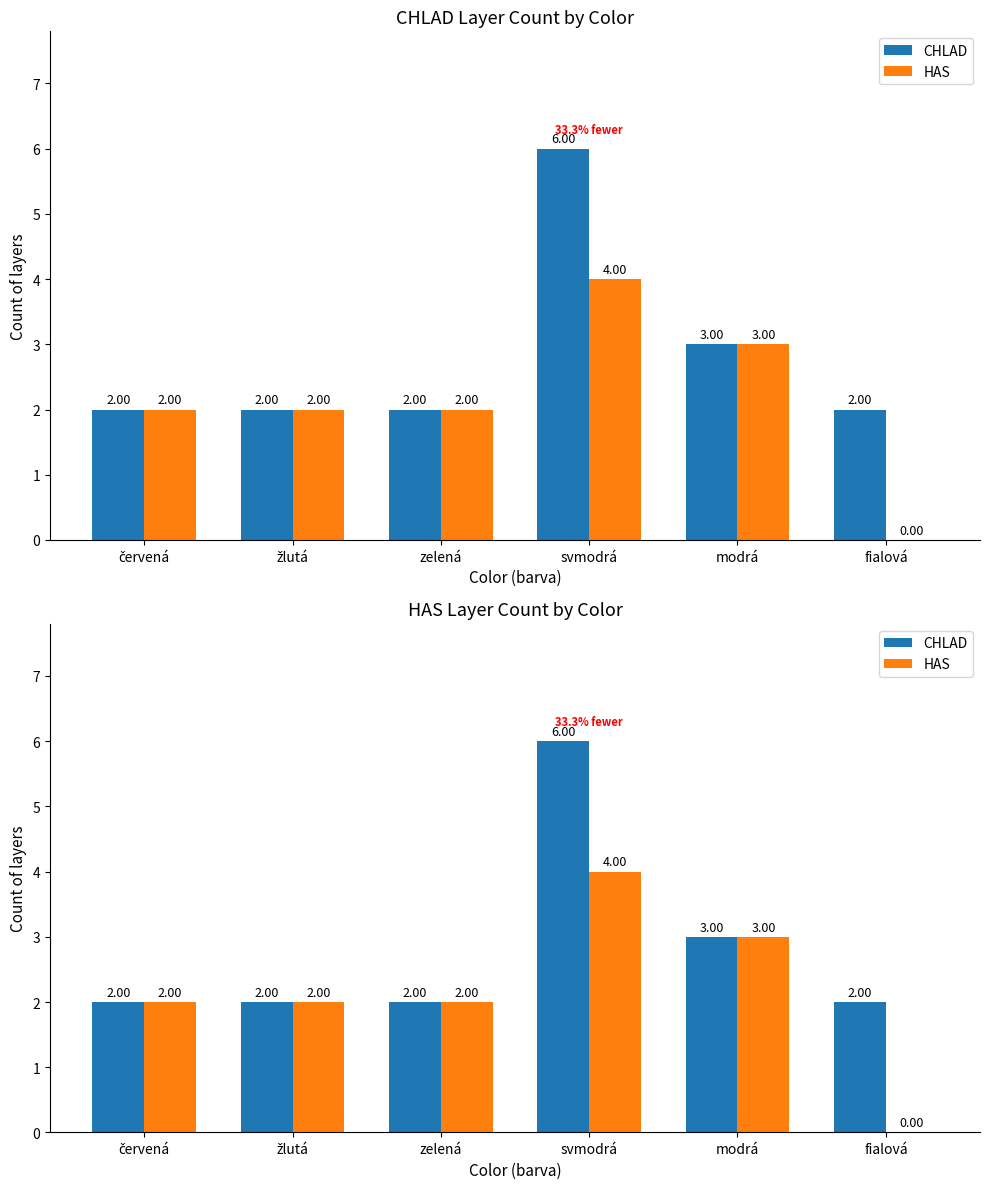

At how many categories does at least one series exceed 5?

1